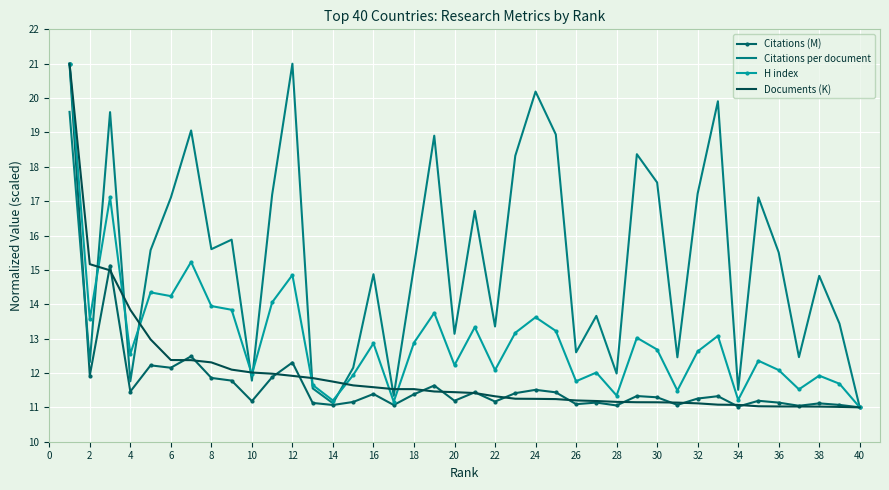

What is the maximum value for Citations (M)?

21.0